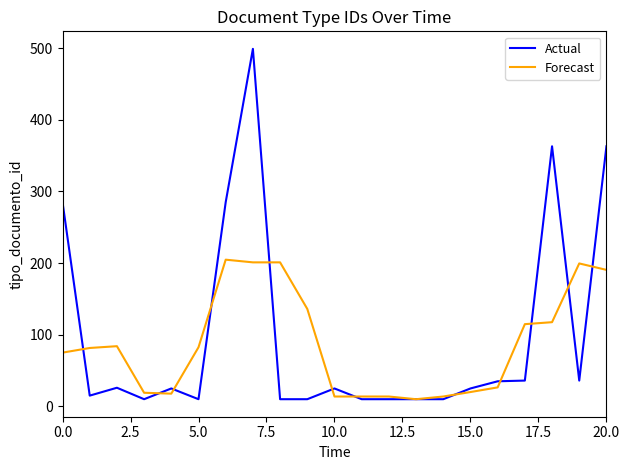

What is the minimum value for Forecast?

10.0